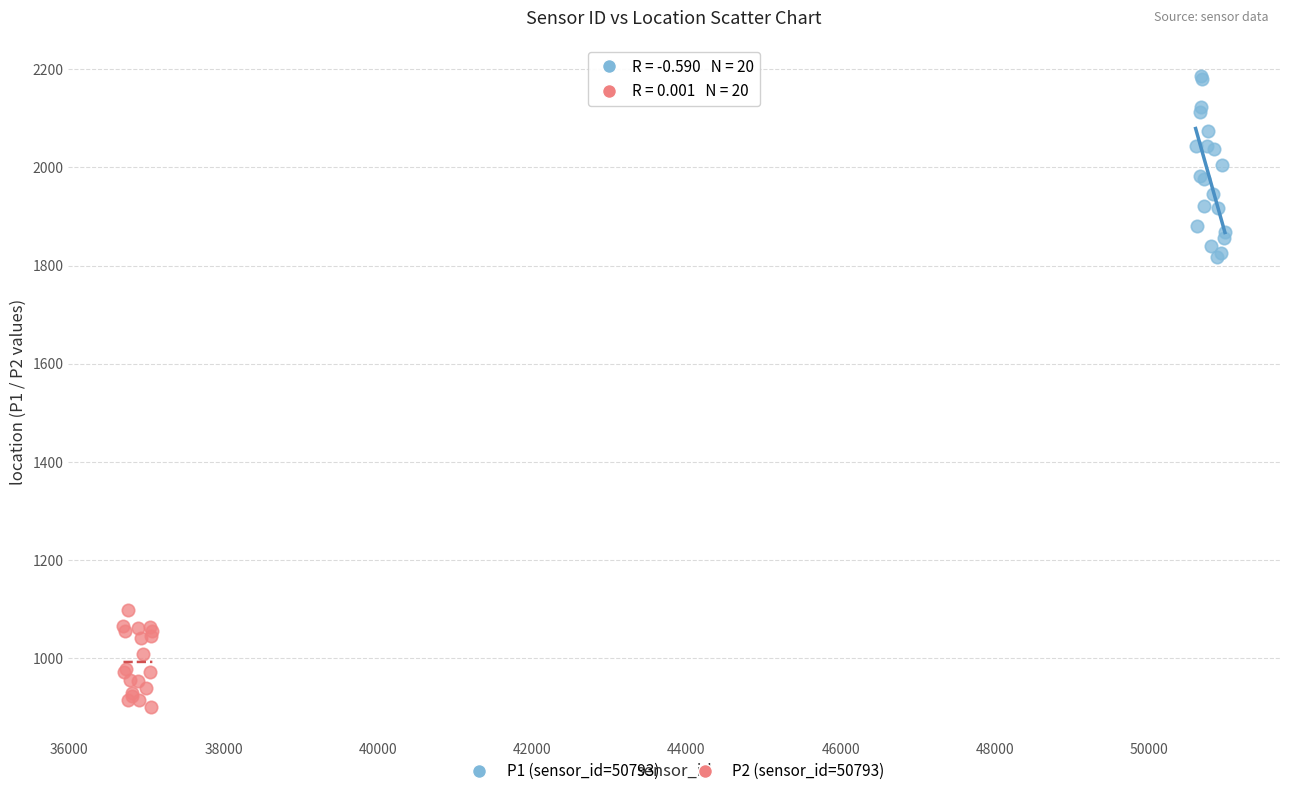

Which series has the largest Y range (max minus min)?

P1 (sensor_id=50793)